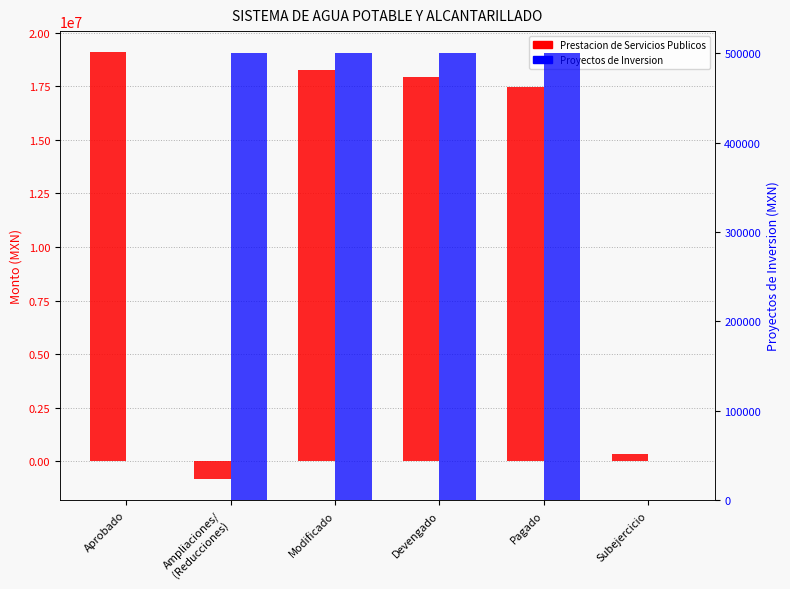

Reading left to right, what are all the values shown in this chart?

Prestacion de Servicios Publicos: 19087917.8	-824094.4	18263823.4	17919735.0	17483579.4	344088.4
Proyectos de Inversion: 0.0	500000.0	500000.0	500000.0	500000.0	0.0